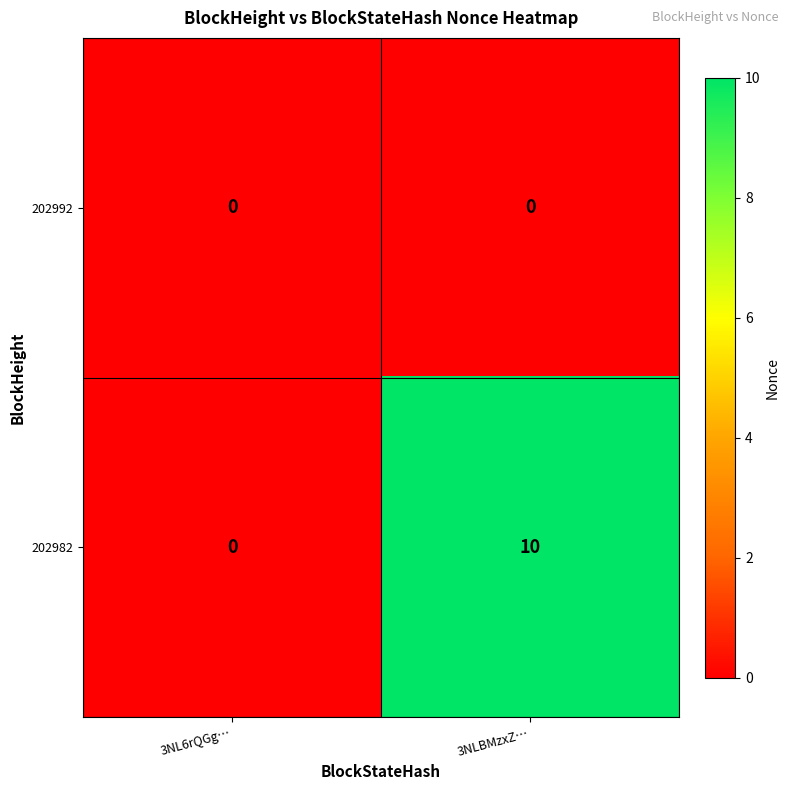

The 202992 series shows 0 at 3NL6rQGg…. True or false?

True